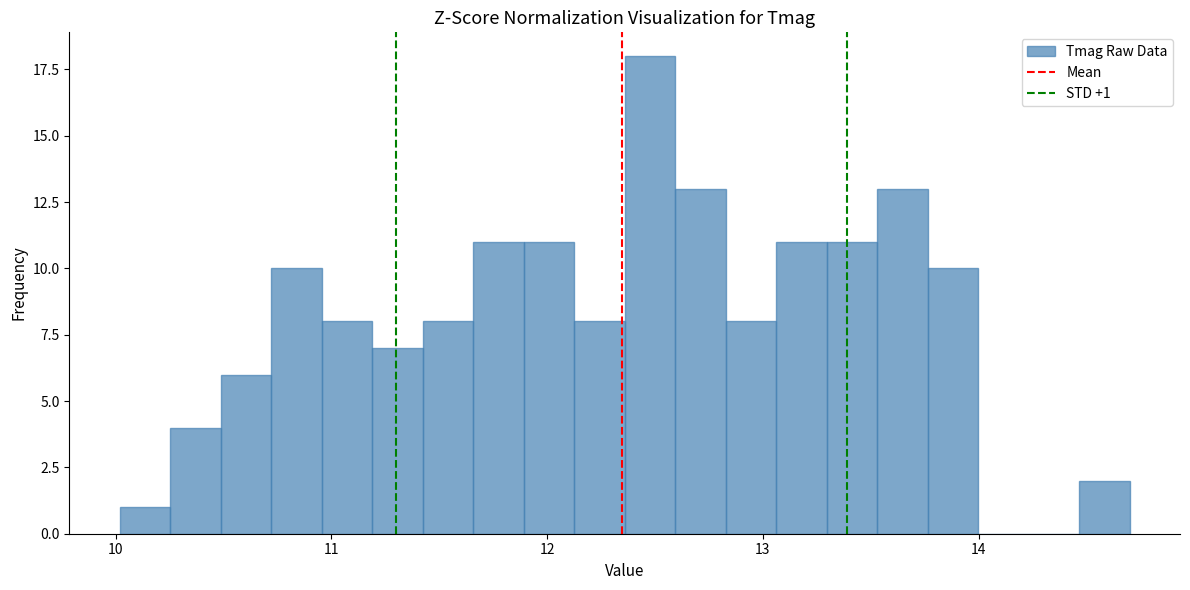

Read against the x-axis, roughly where is the centre of the tallest bar?

12.5